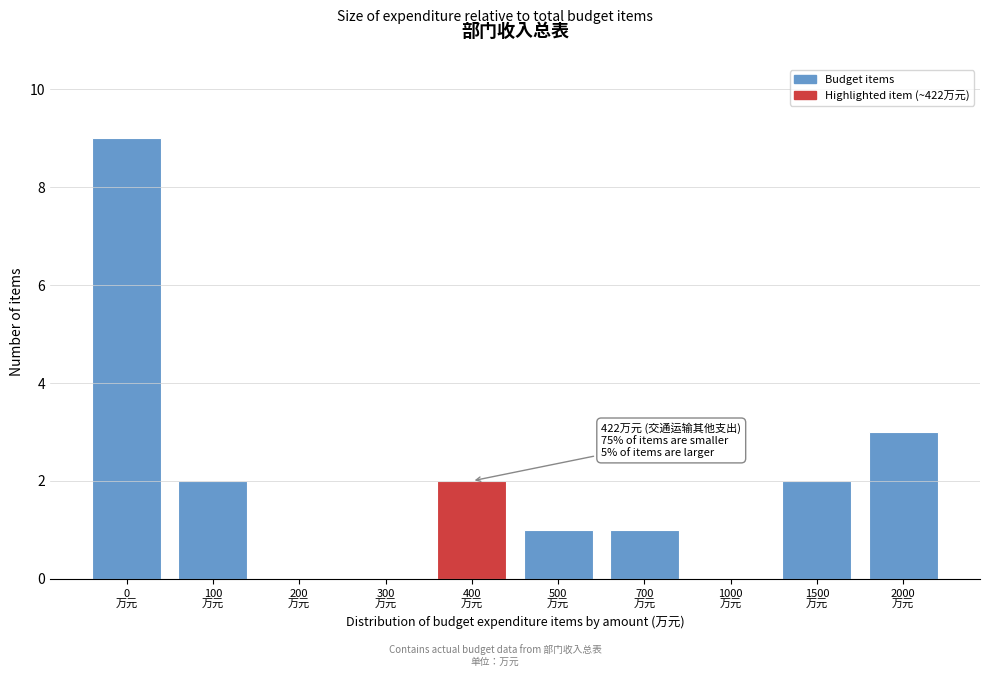

What is the sum of all values?

20